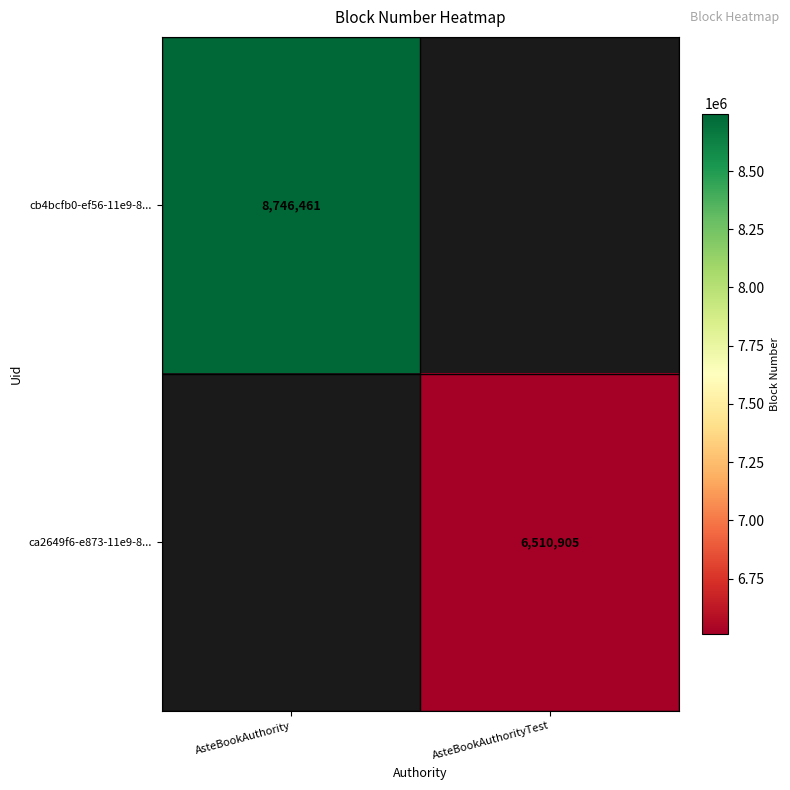

The value of cb4bcfb0-ef56-11e9-8... at AsteBookAuthority is 8746461. True or false?

True